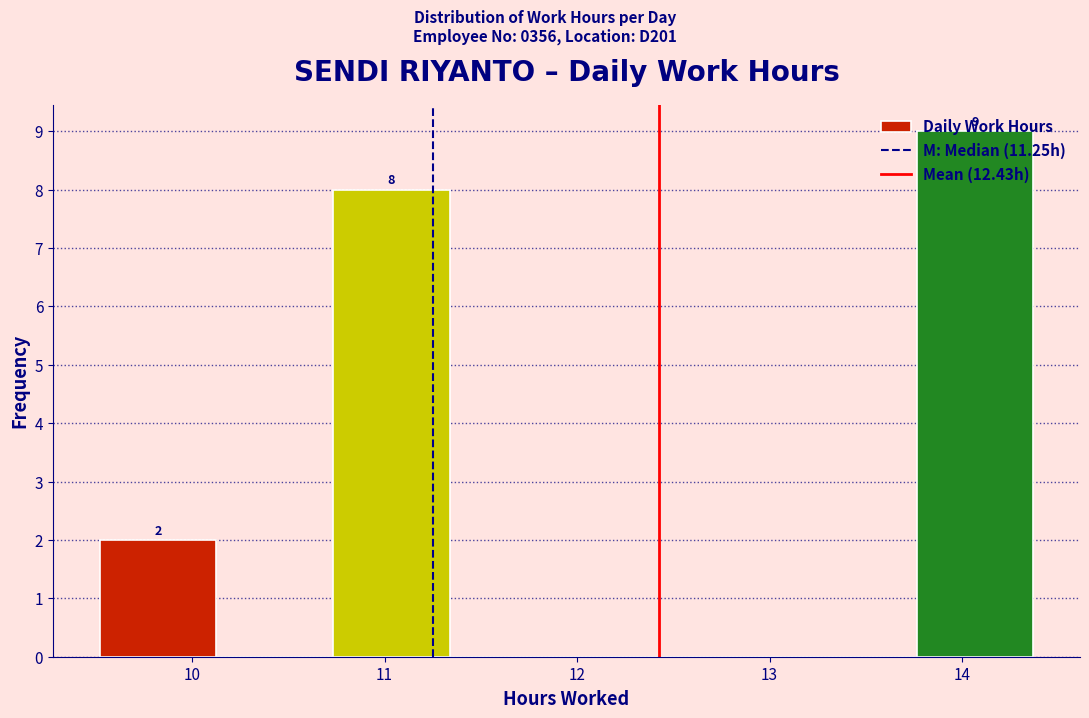

Which range on the x-axis has the tallest bar?

13.8 to 14.4